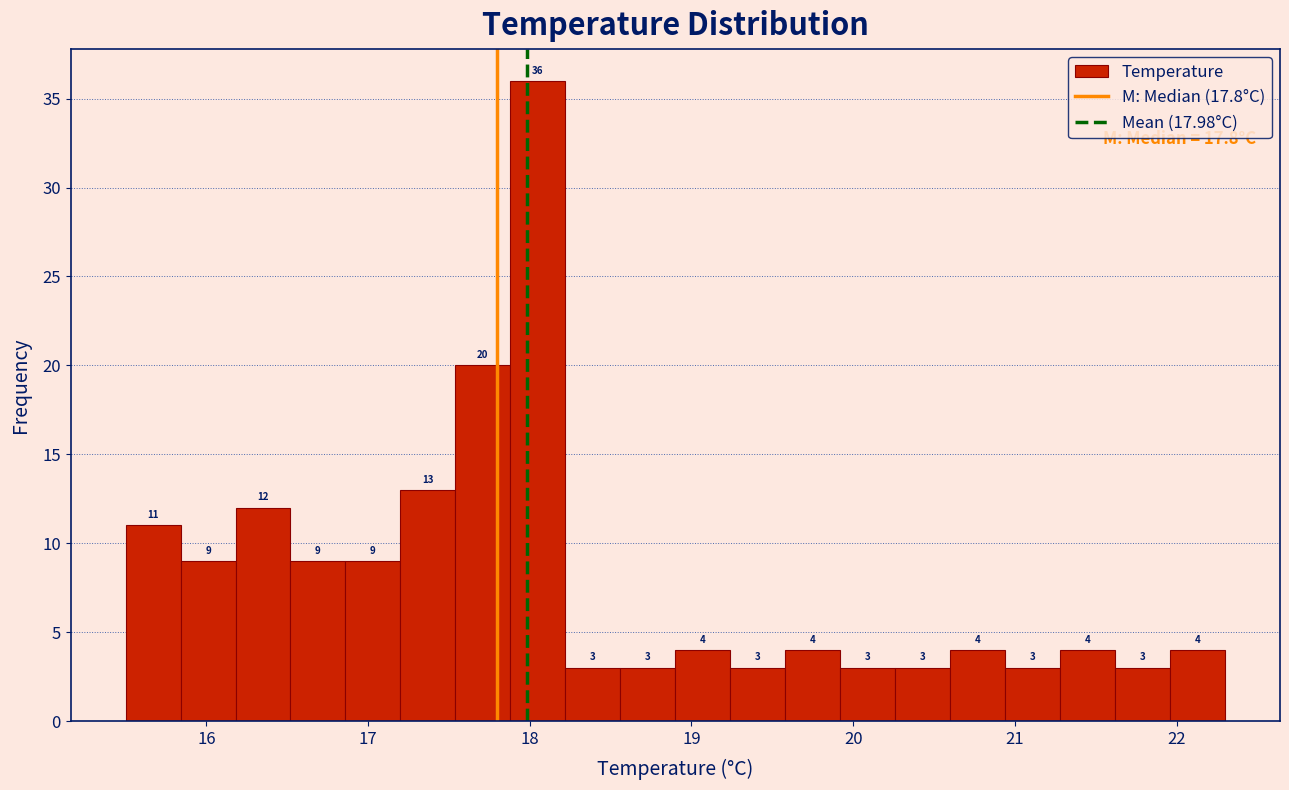

Read against the x-axis, roughly where is the centre of the tallest bar?

18.1